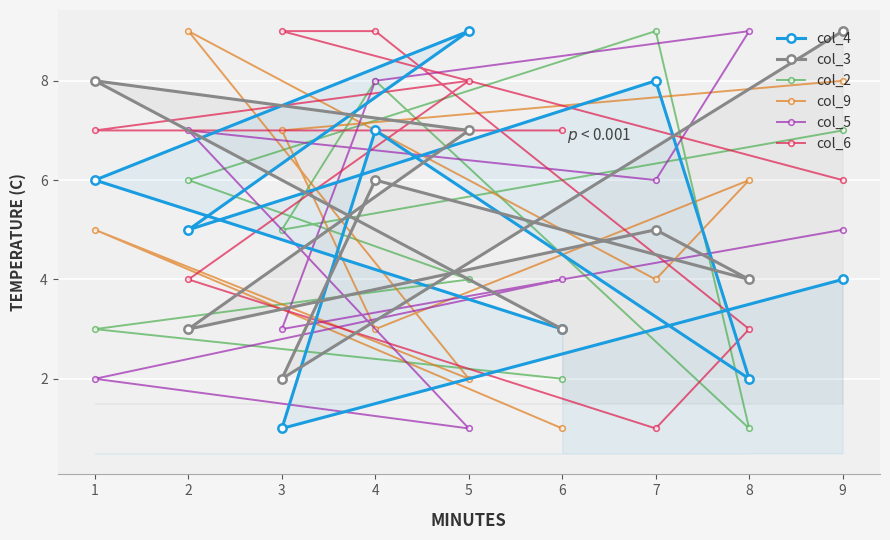

List the series in order of their peak value, highest first.

col_4, col_3, col_2, col_9, col_5, col_6